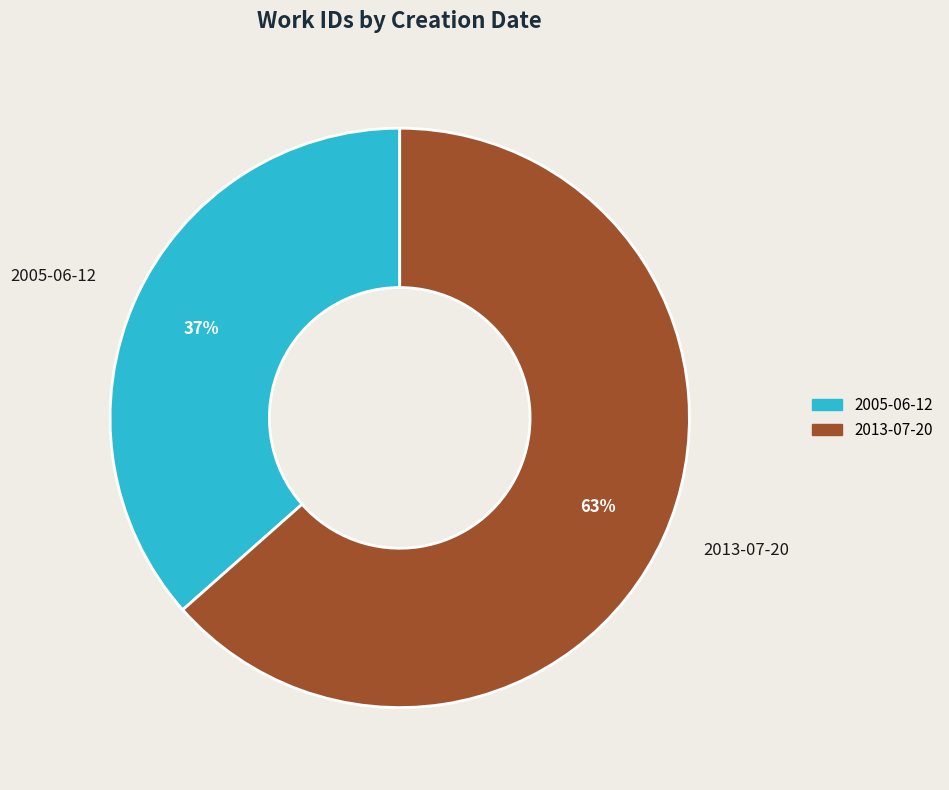

What is the smallest slice in the pie chart?

2005-06-12